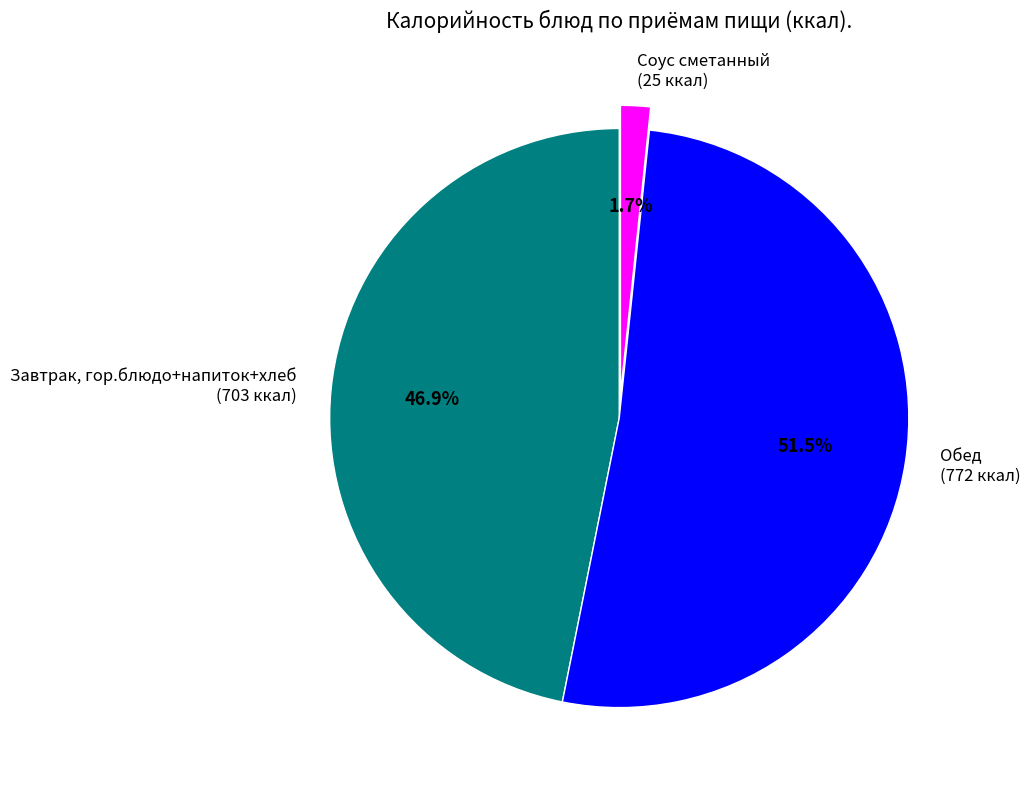

To the nearest percent, what is the difference between the largest and smallest slice percentages?

50%